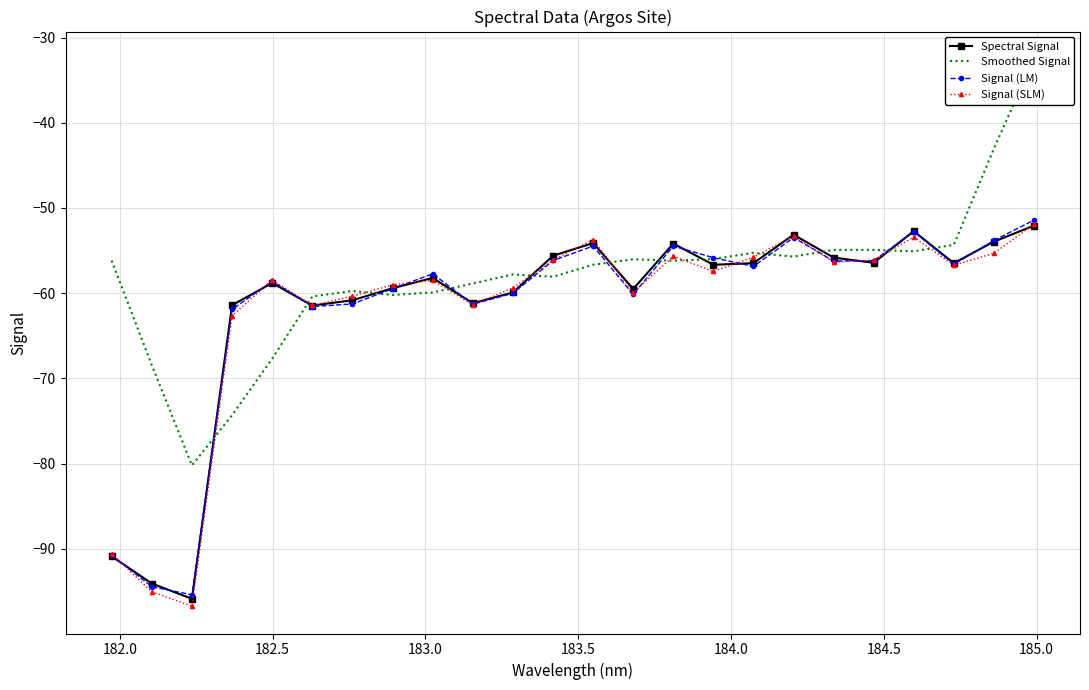

Read the Smoothed Signal value at 23.

-32.5